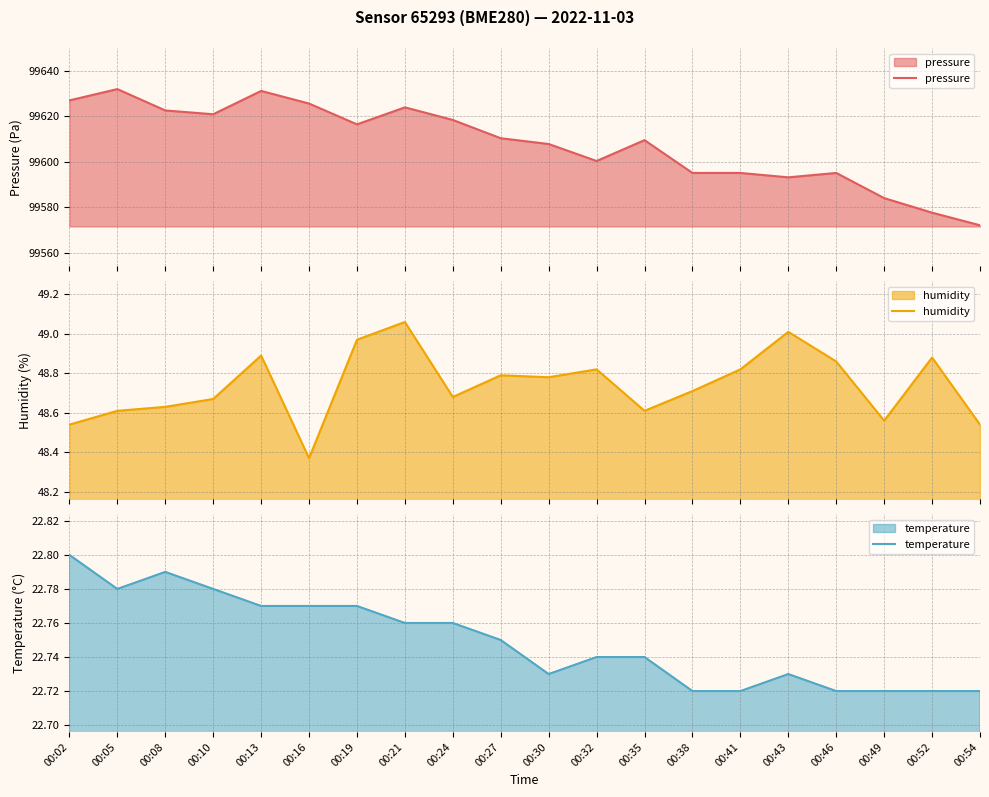

The humidity series shows 70.8 at 00:02. True or false?

False